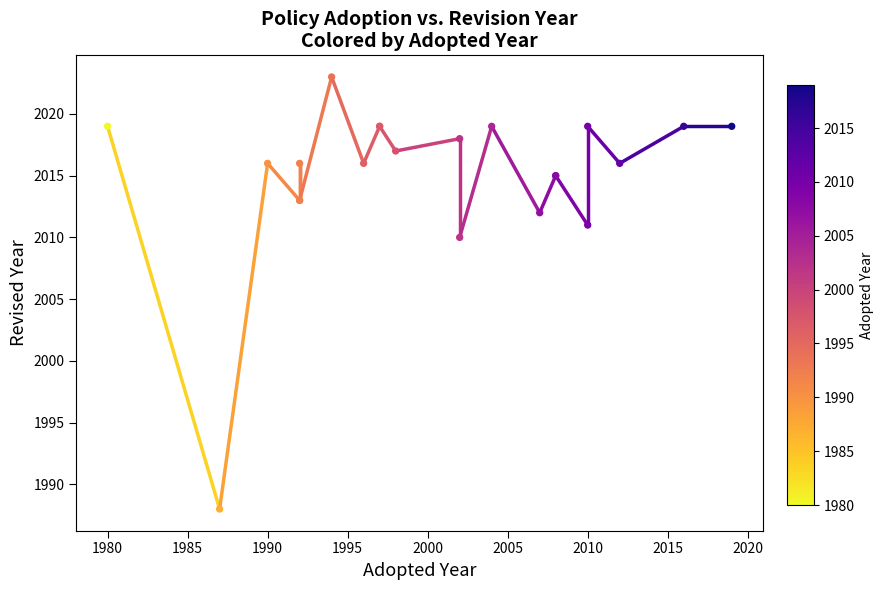

What Y value in the scatter plot is closest to 2005?

2010